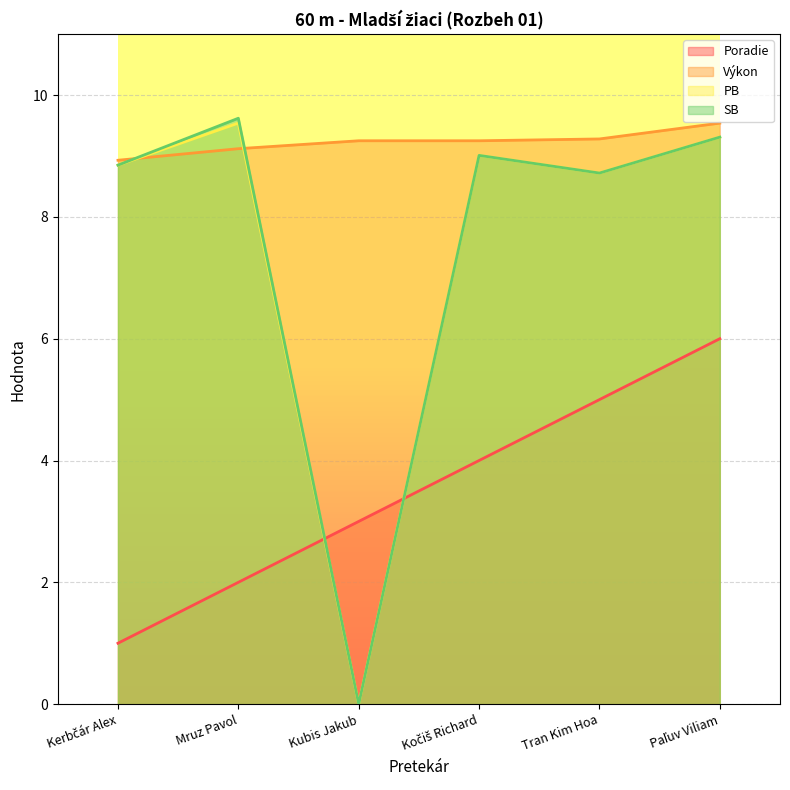

What is the label of the 6th point from the left?

Paľuv Viliam